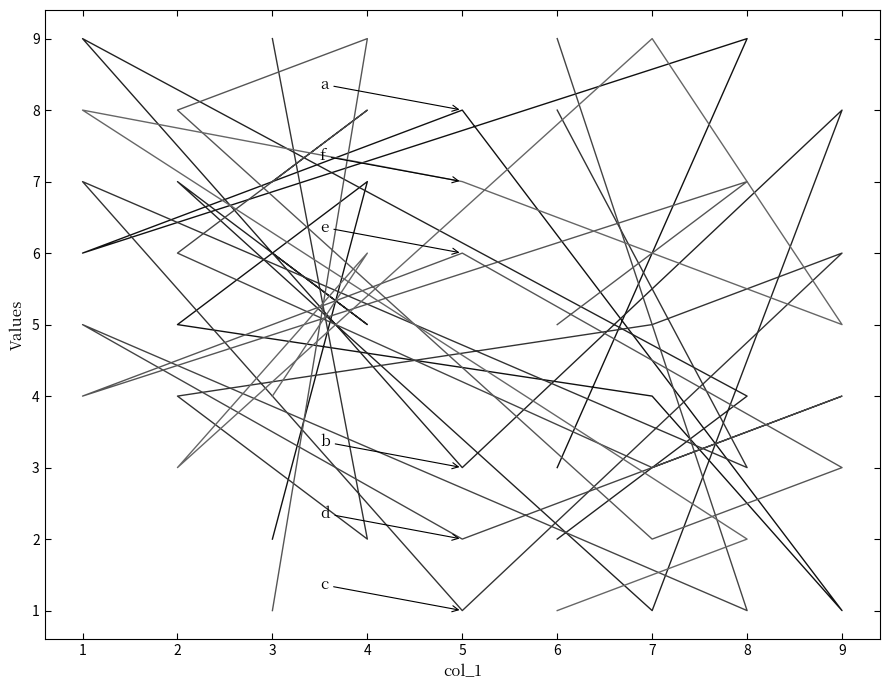

At which category does col_6 reach its first local peak?

4